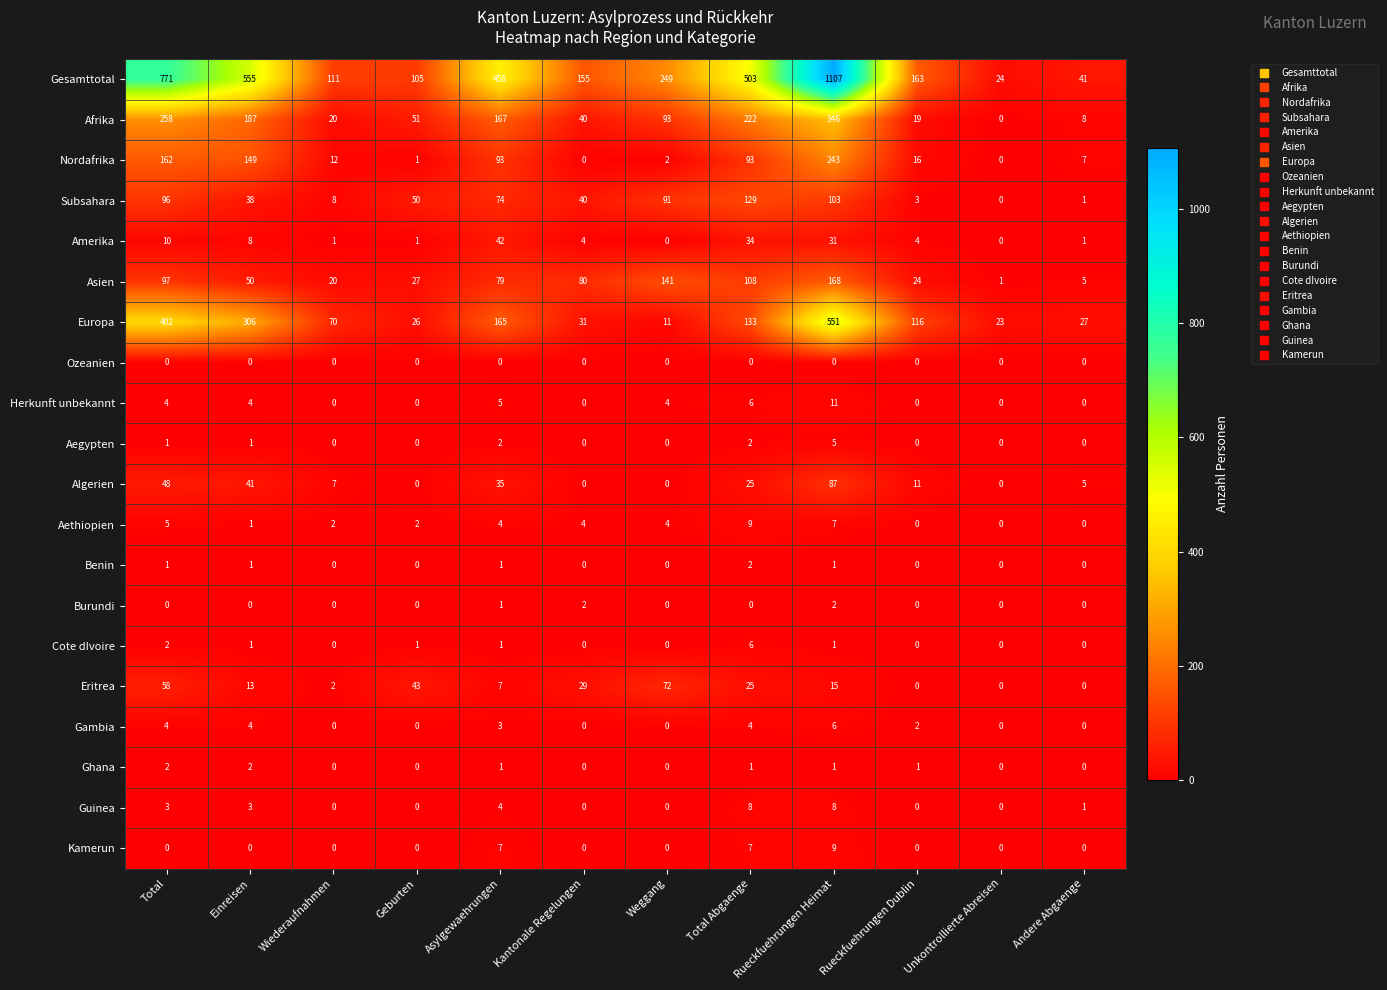

Which label corresponds to the largest value in the chart?

Rueckfuehrungen Heimat